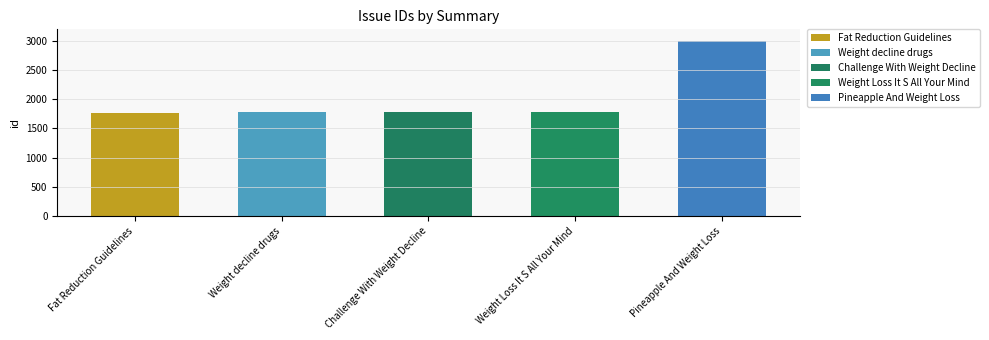

What is the label of the 3rd bar from the right?

Challenge With Weight Decline